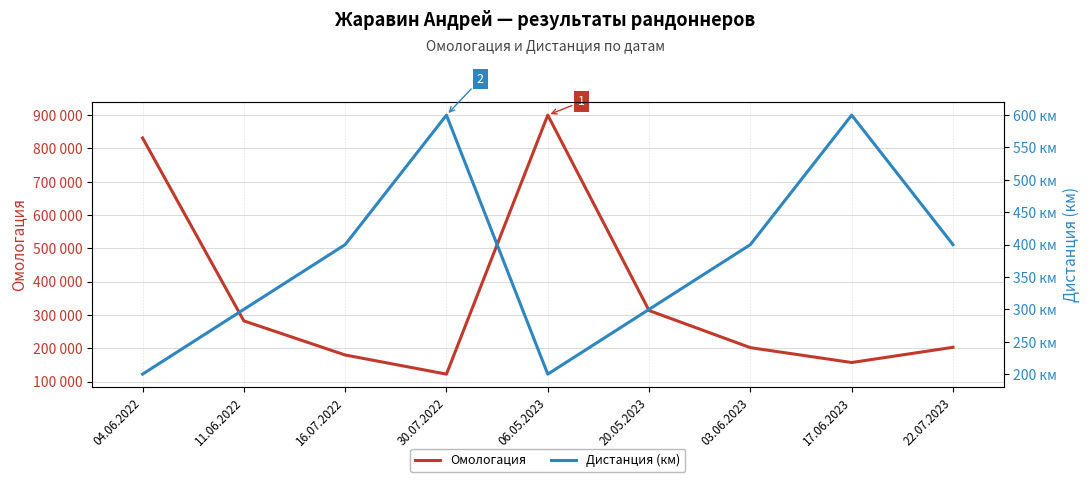

What is the value of the Дистанция point at the 1st from the left?

200